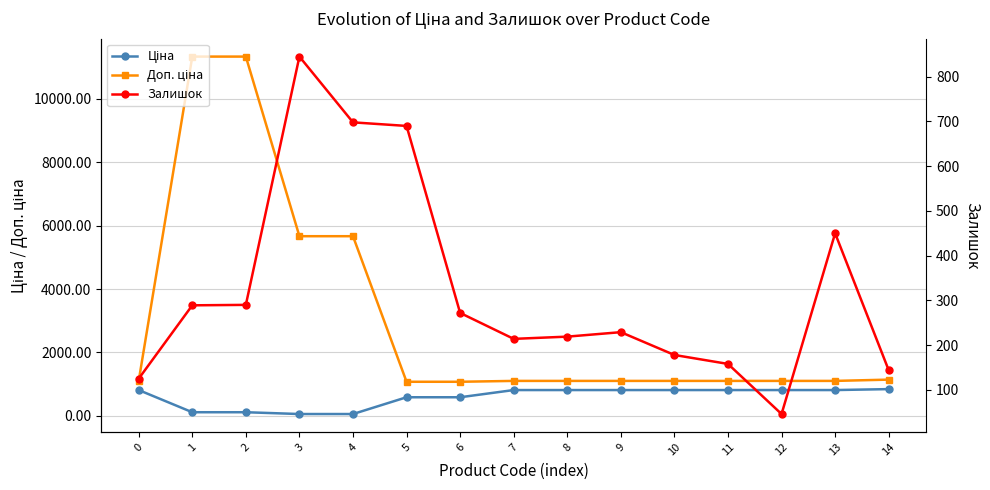

Where does the Залишок series first go above 229?

1